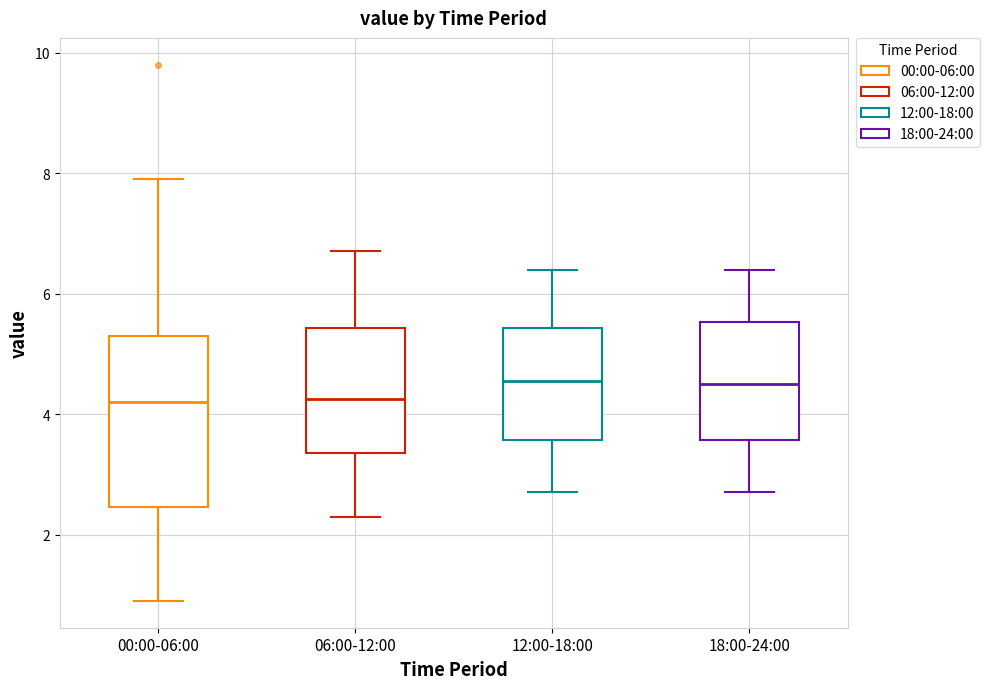

Reading left to right, transcribe this box plot: for each box, give where its median line is, the range the box spans, and where its two whiskers end, as read against the y-axis. The values are not printed on the chart, so give them approximately, as read against the axis.

00:00-06:00: median 4.2, box 2.4 to 5.4, whiskers 1.0 to 8.0
06:00-12:00: median 4.2, box 3.4 to 5.4, whiskers 2.4 to 6.8
12:00-18:00: median 4.6, box 3.6 to 5.4, whiskers 2.8 to 6.4
18:00-24:00: median 4.6, box 3.6 to 5.6, whiskers 2.8 to 6.4